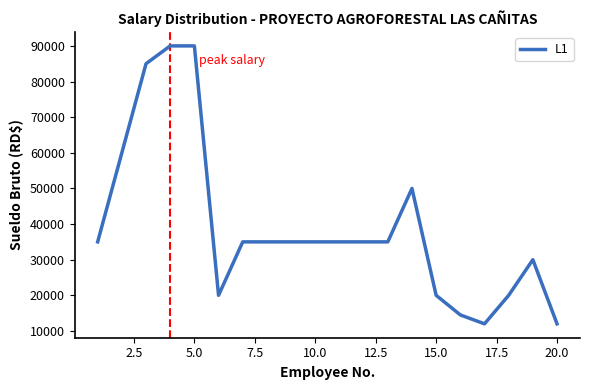

What is the smallest value displayed?

12000